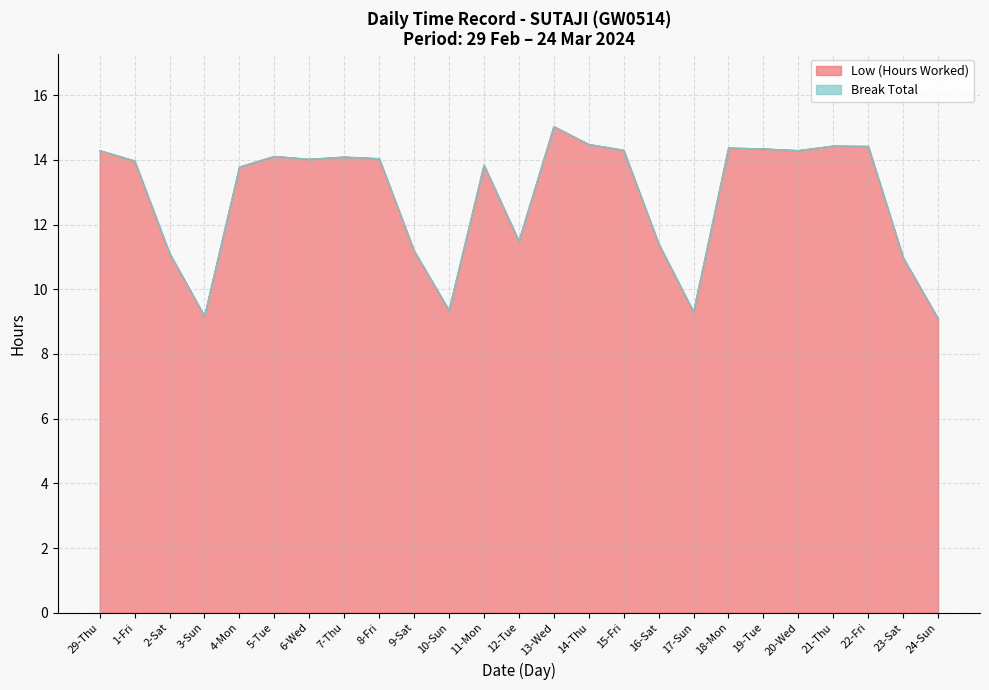

Reading left to right, extract all data points from this chart.

14.3	14.0	11.1	9.2	13.8	14.1	14.0	14.1	14.0	11.2	9.3	13.8	11.5	15.0	14.5	14.3	11.4	9.3	14.4	14.3	14.3	14.4	14.4	11.0	9.1